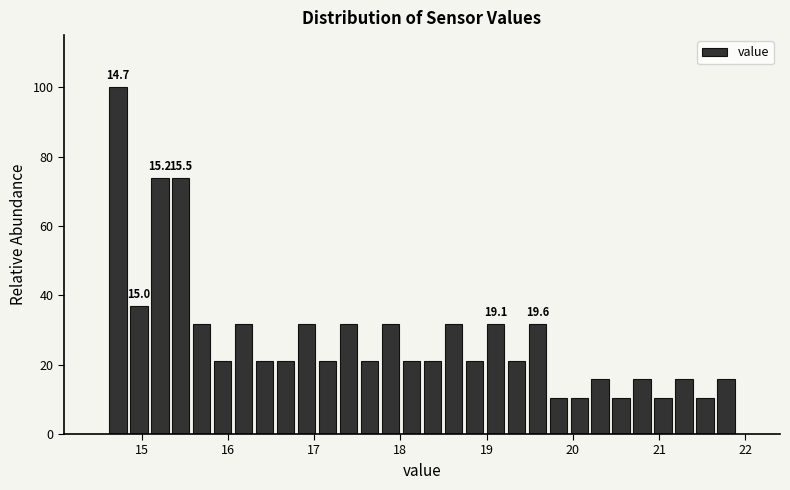

Read against the x-axis, roughly where is the centre of the tallest bar?

14.7